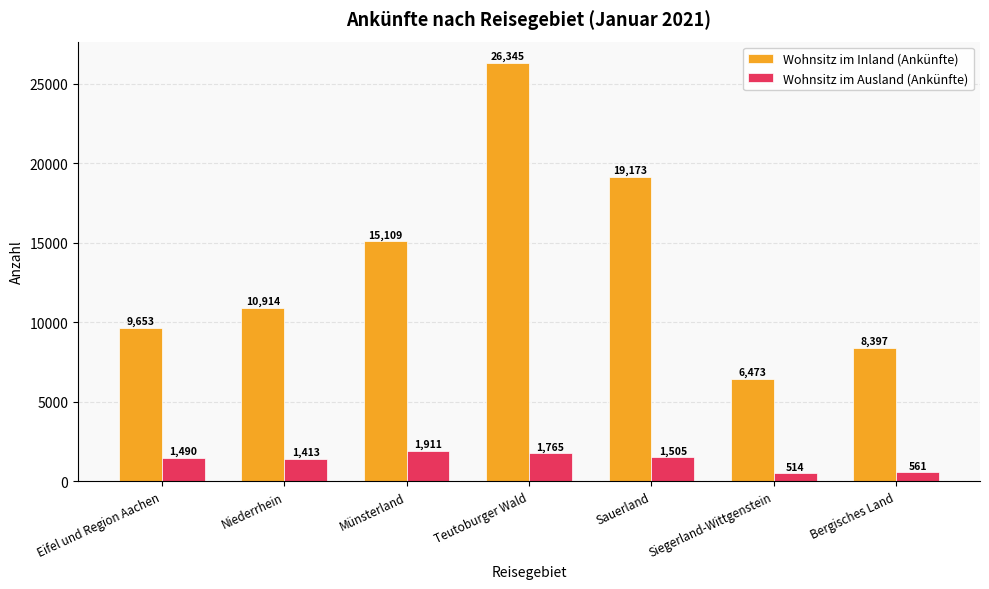

What is the maximum value shown in the chart?

26345